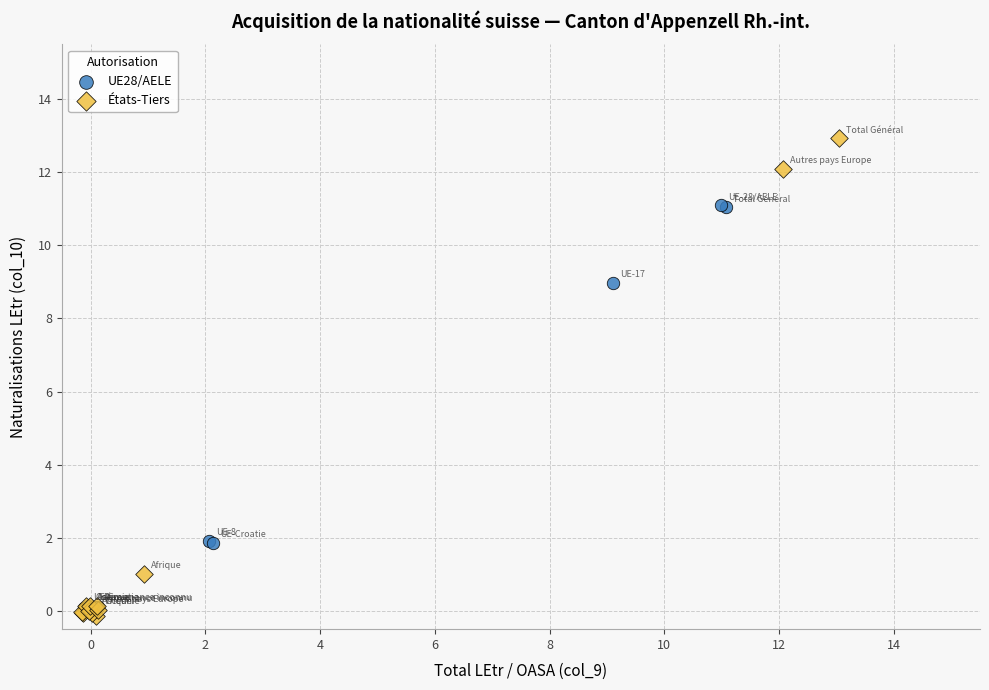

Which series contains the highest Y value?

États-Tiers